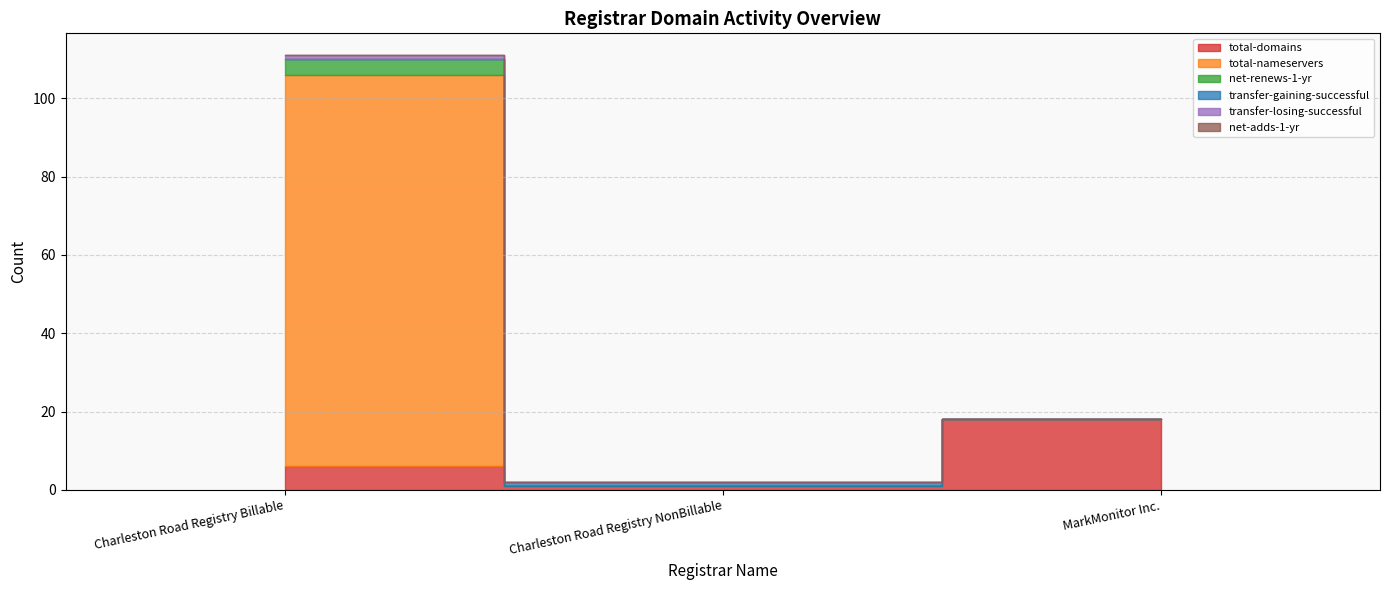

At which category does the chart reach its peak across all series?

Charleston Road Registry Billable